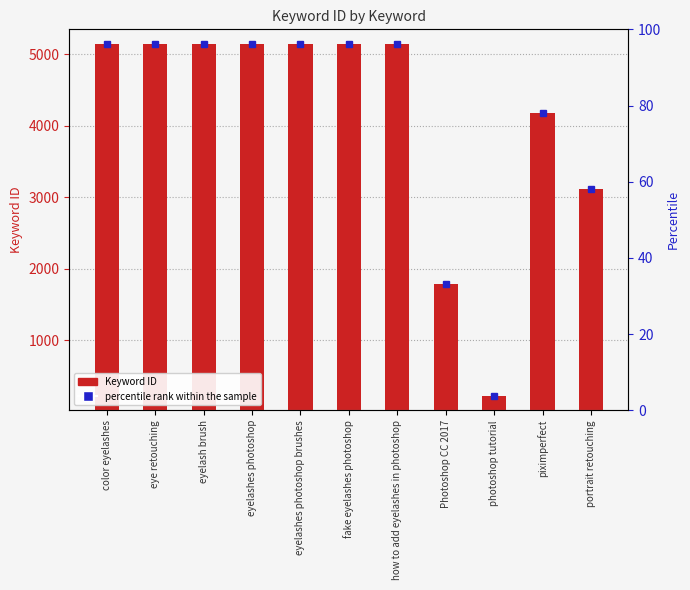

What is the smallest value displayed?

219